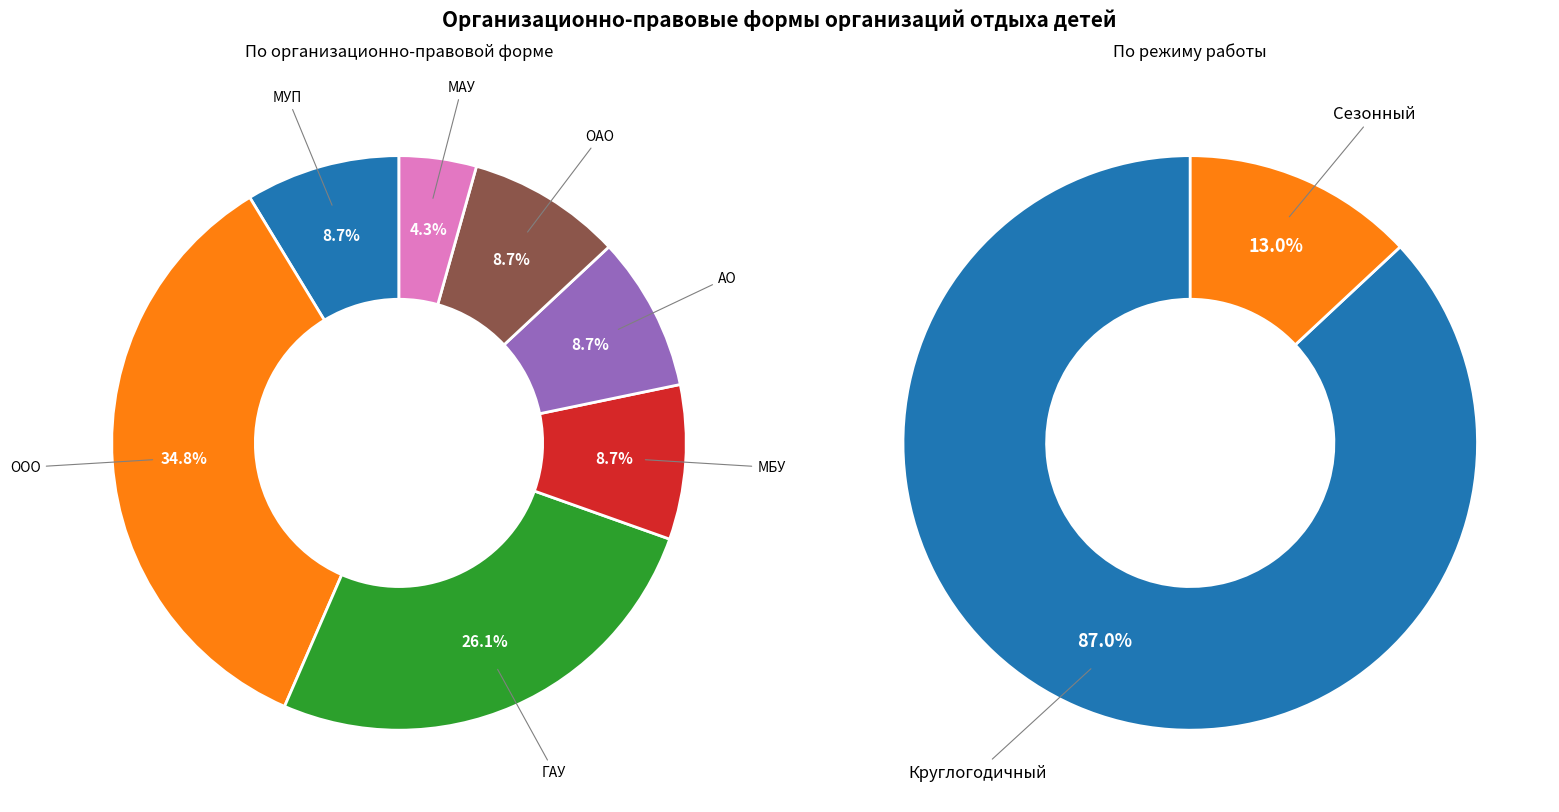

How many segments does this pie chart have?

7